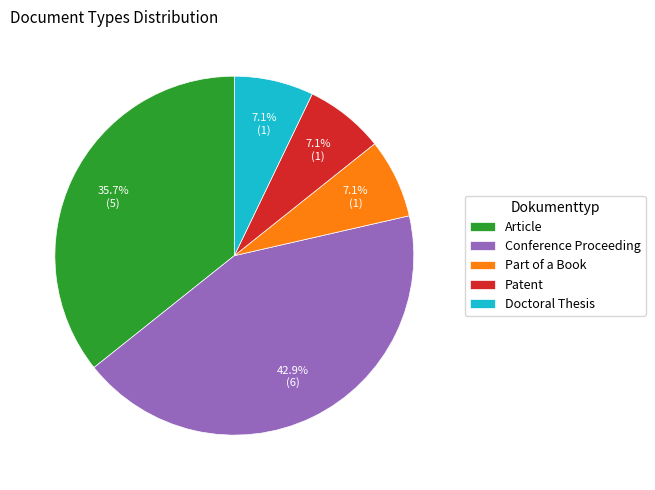

Which category has the biggest portion of the pie?

Conference Proceeding